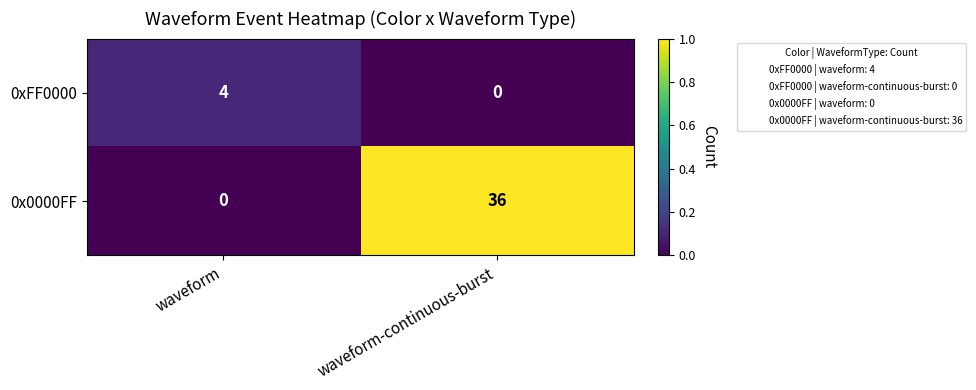

What is the sum of all 0xFF0000 values?

4